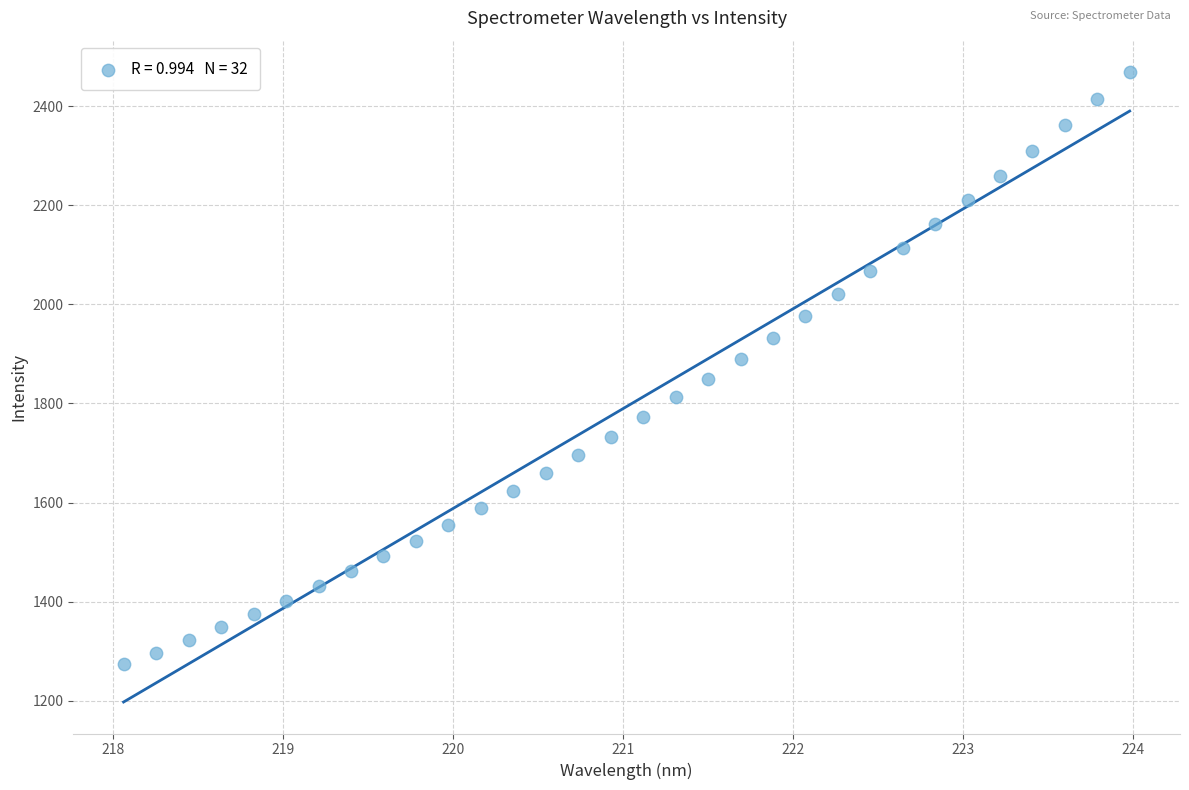

What is the range of X values (max minus min)?

5.9